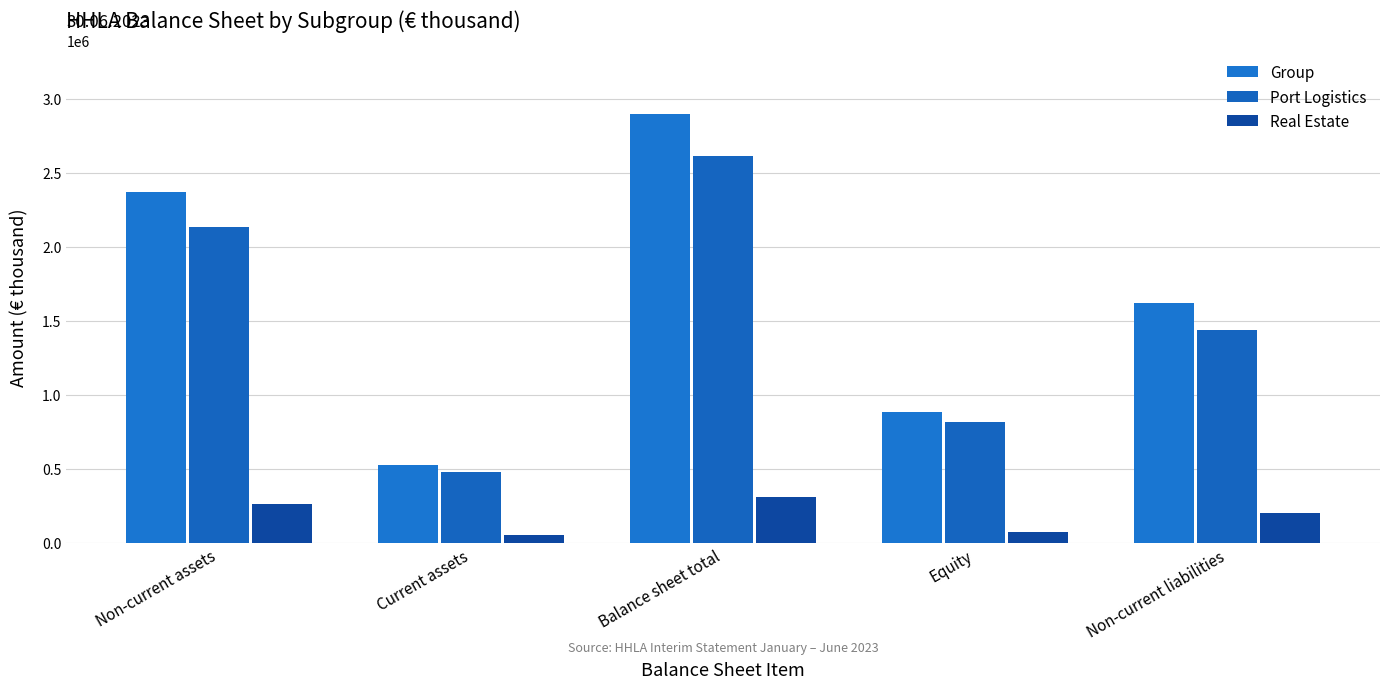

Is the value of Port Logistics at Non-current assets greater than the value of Real Estate at Balance sheet total?

Yes